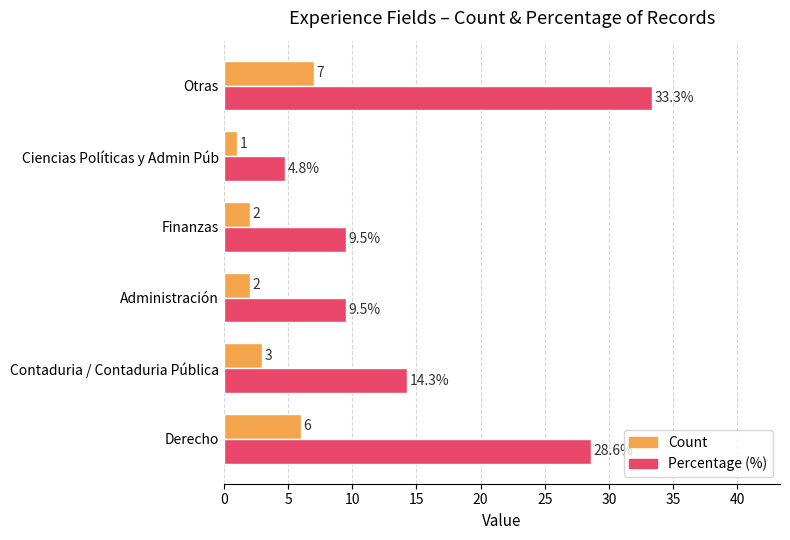

What are all the series names shown in the legend?

Count, Percentage (%)